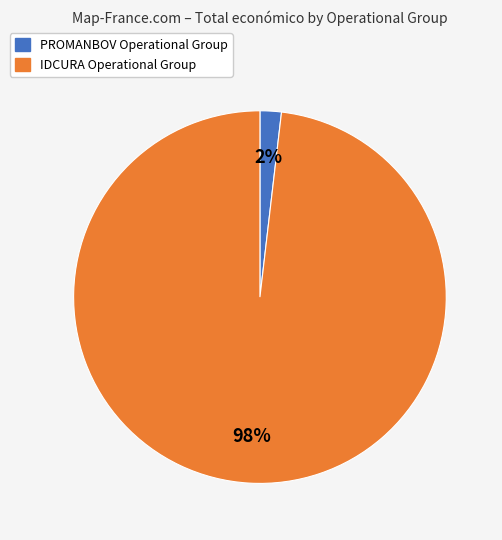

Which slice is the smallest?

PROMANBOV Operational Group